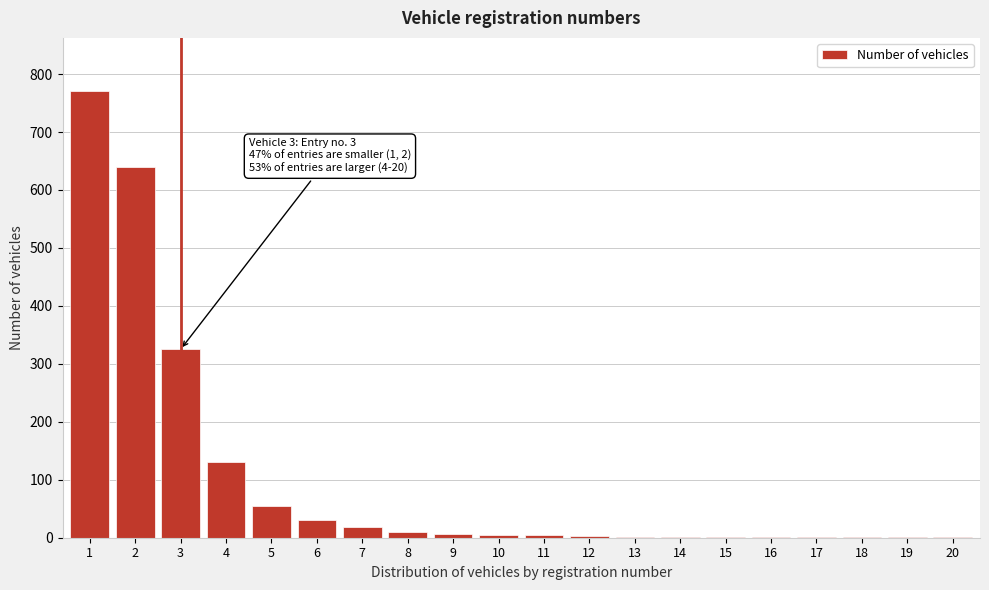

Is it true that the value at 5 is 22?

False